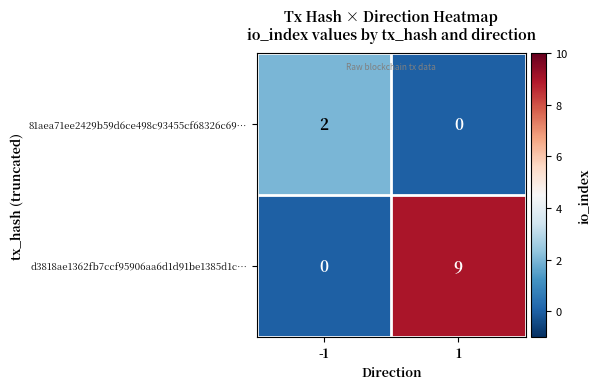

Is it true that d3818ae1362fb7ccf95906aa6d1d91be1385d1c… equals 0 at -1?

True